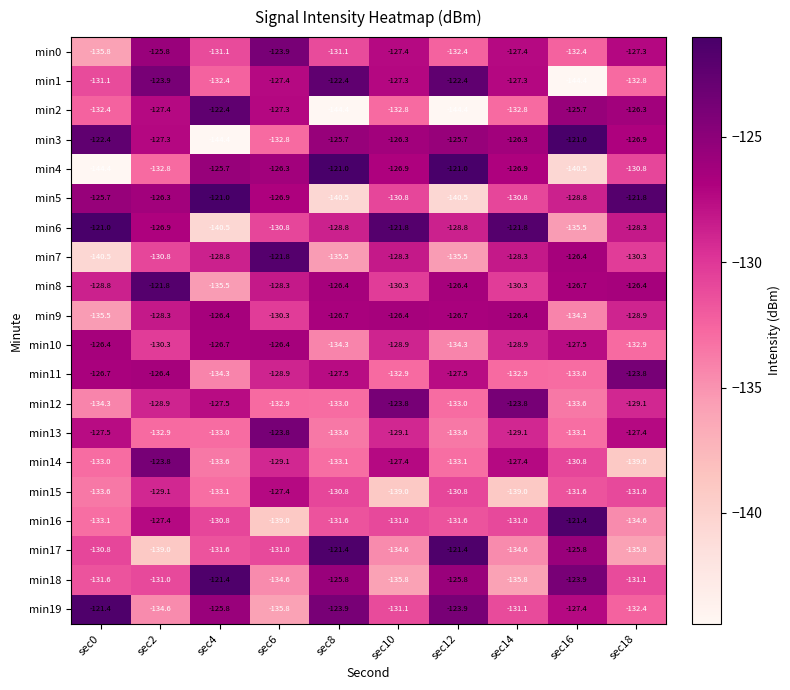

Between sec2 and sec6, which series saw the biggest shift?

min16